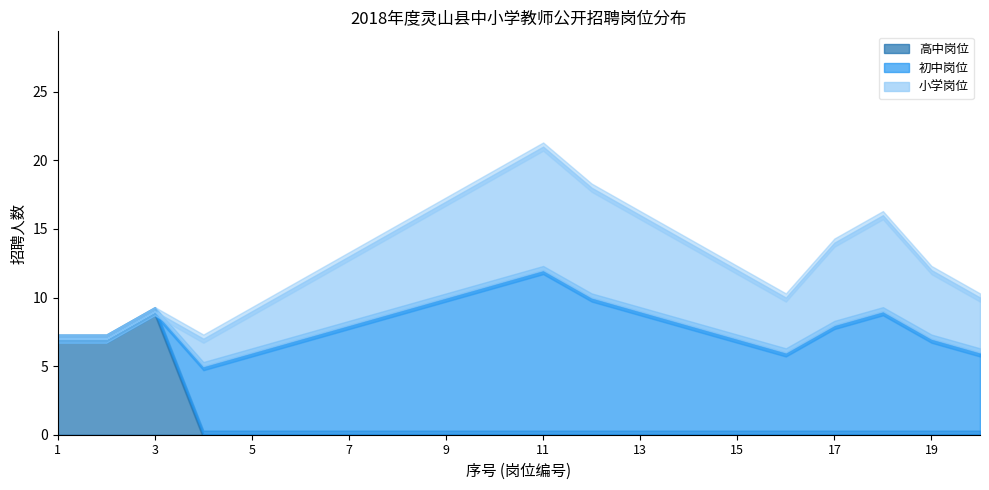

Reading left to right, what are all the values shown in this chart?

高中岗位: 1=7	2=7	3=9	4=0	5=0	6=0	7=0	8=0	9=0	10=0	11=0	12=0	13=0	14=0	15=0	16=0	17=0	18=0	19=0	20=0
初中岗位: 1=0	2=0	3=0	4=5	5=6	6=7	7=8	8=9	9=10	10=11	11=12	12=10	13=9	14=8	15=7	16=6	17=8	18=9	19=7	20=6
小学岗位: 1=0	2=0	3=0	4=2	5=3	6=4	7=5	8=6	9=7	10=8	11=9	12=8	13=7	14=6	15=5	16=4	17=6	18=7	19=5	20=4